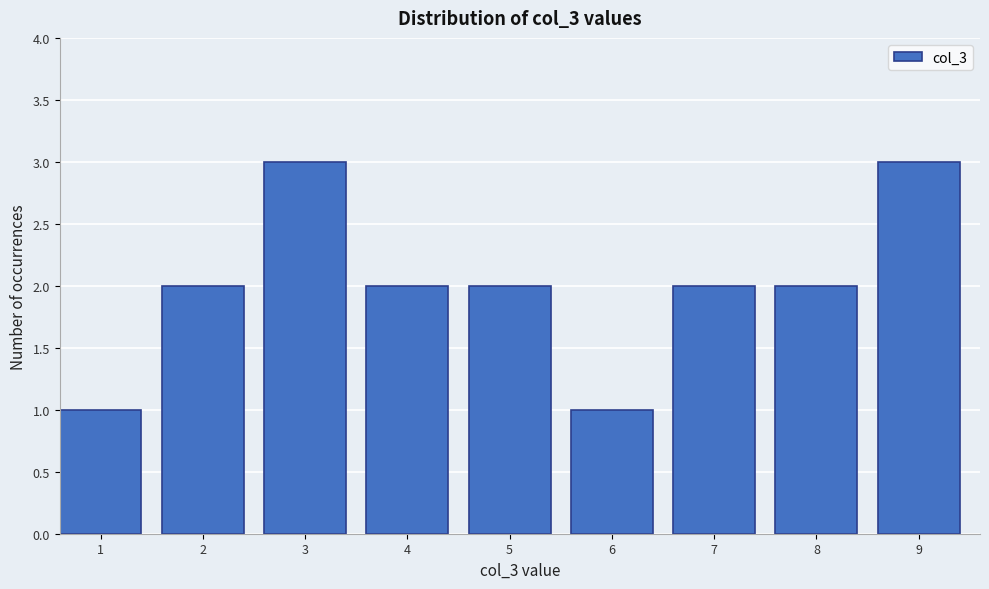

Reading left to right, transcribe all the data shown in this chart.

1=1	2=2	3=3	4=2	5=2	6=1	7=2	8=2	9=3